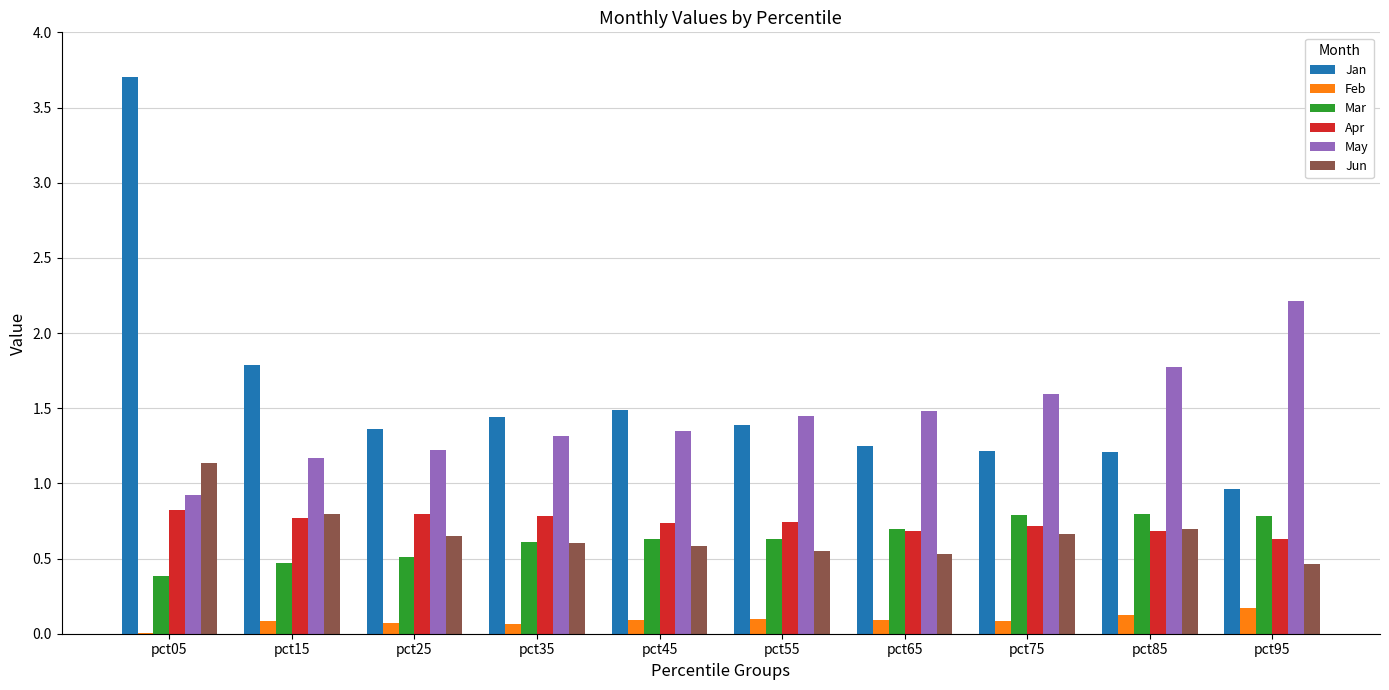

The Mar series shows 0.4 at pct35. True or false?

False